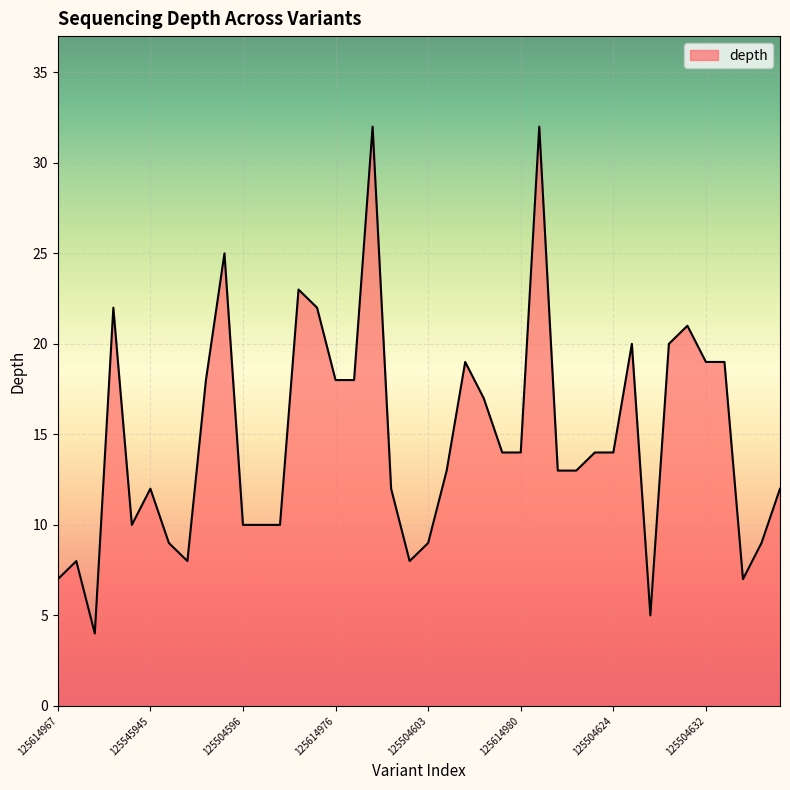

What is the smallest value displayed?

4